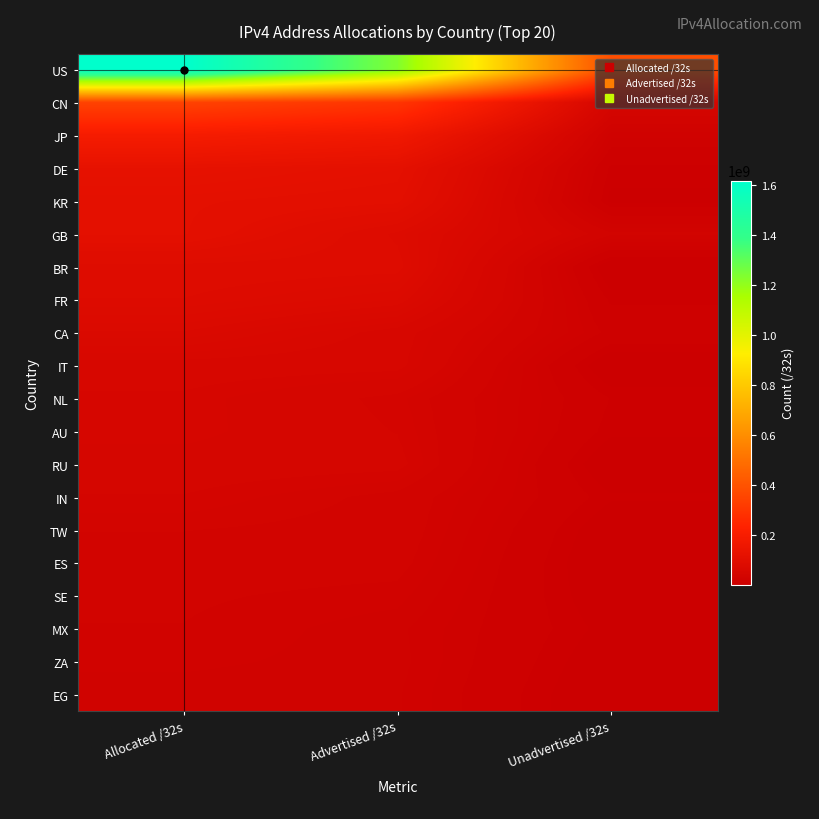

How many categories are shown in the chart?

3